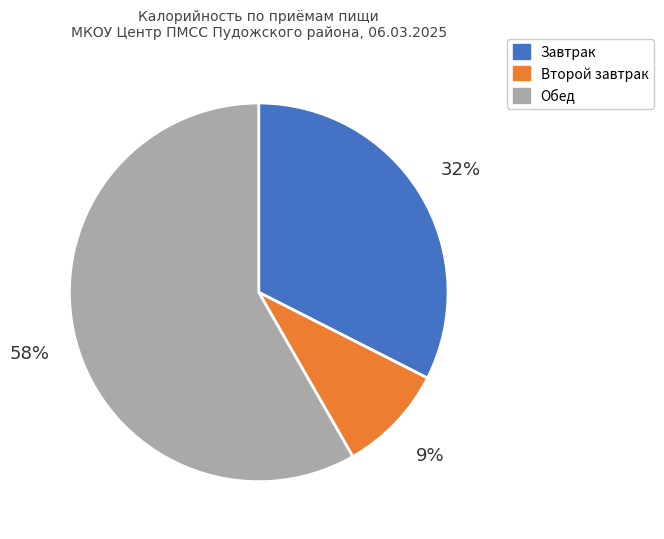

Does any single category account for the majority?

Yes